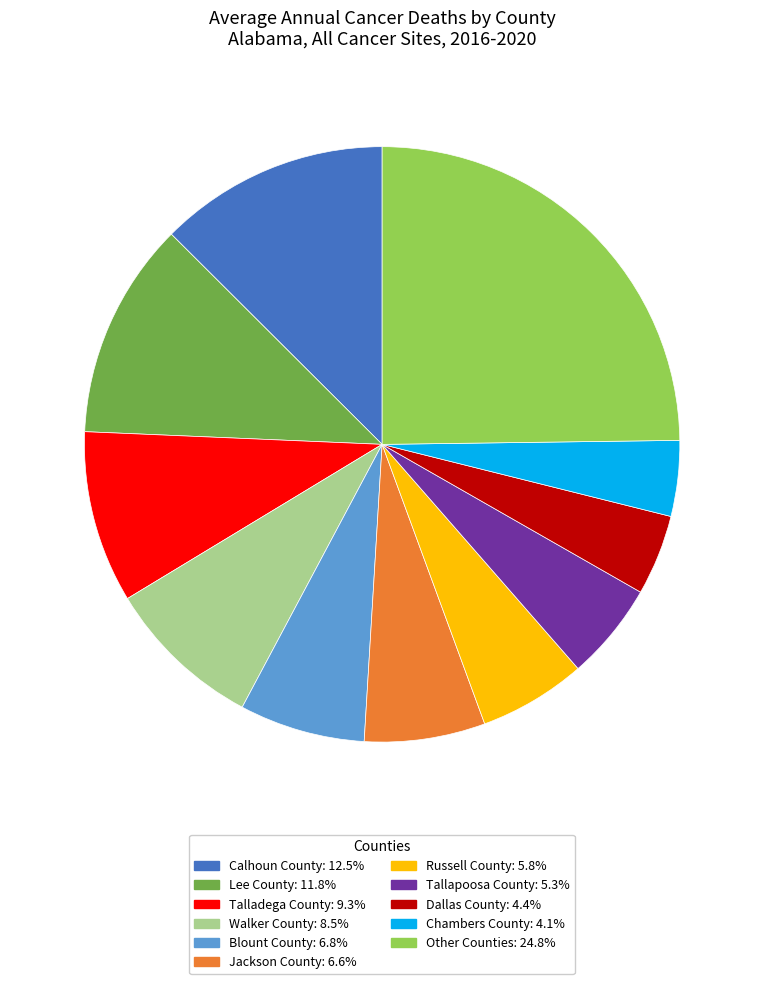

Does any single category account for the majority?

No